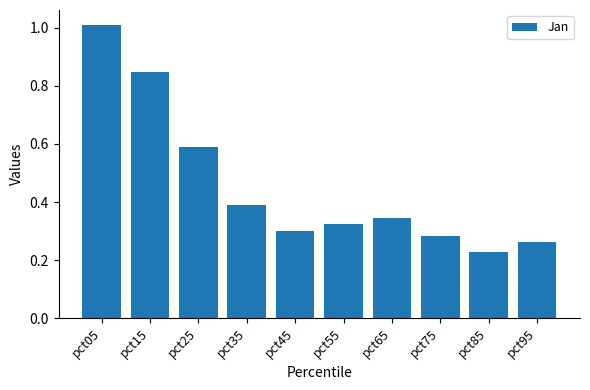

Rank the categories by value from highest to lowest.

pct05, pct15, pct25, pct35, pct65, pct55, pct45, pct75, pct95, pct85